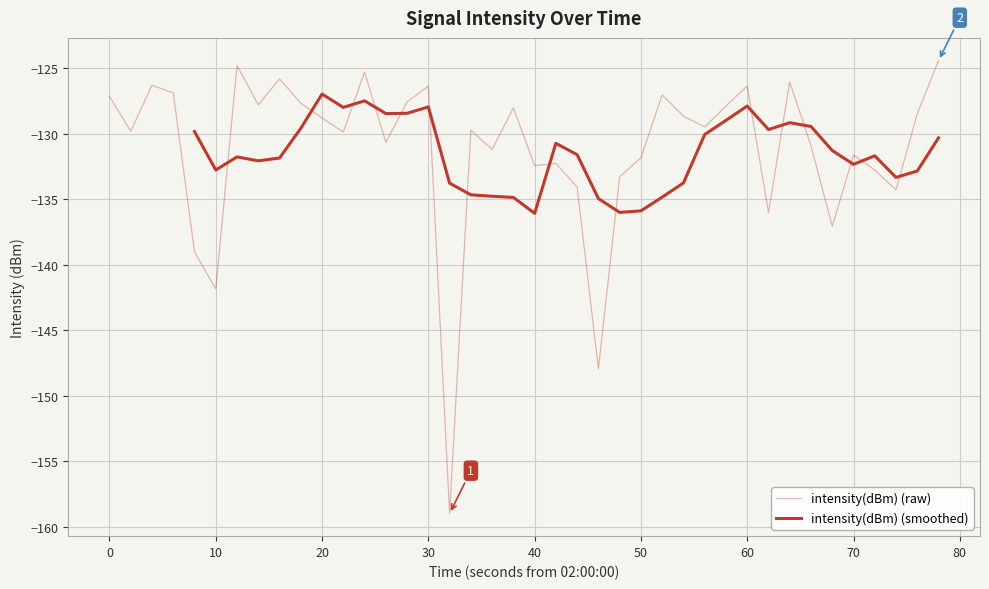

What is the maximum value shown in the chart?

-124.4